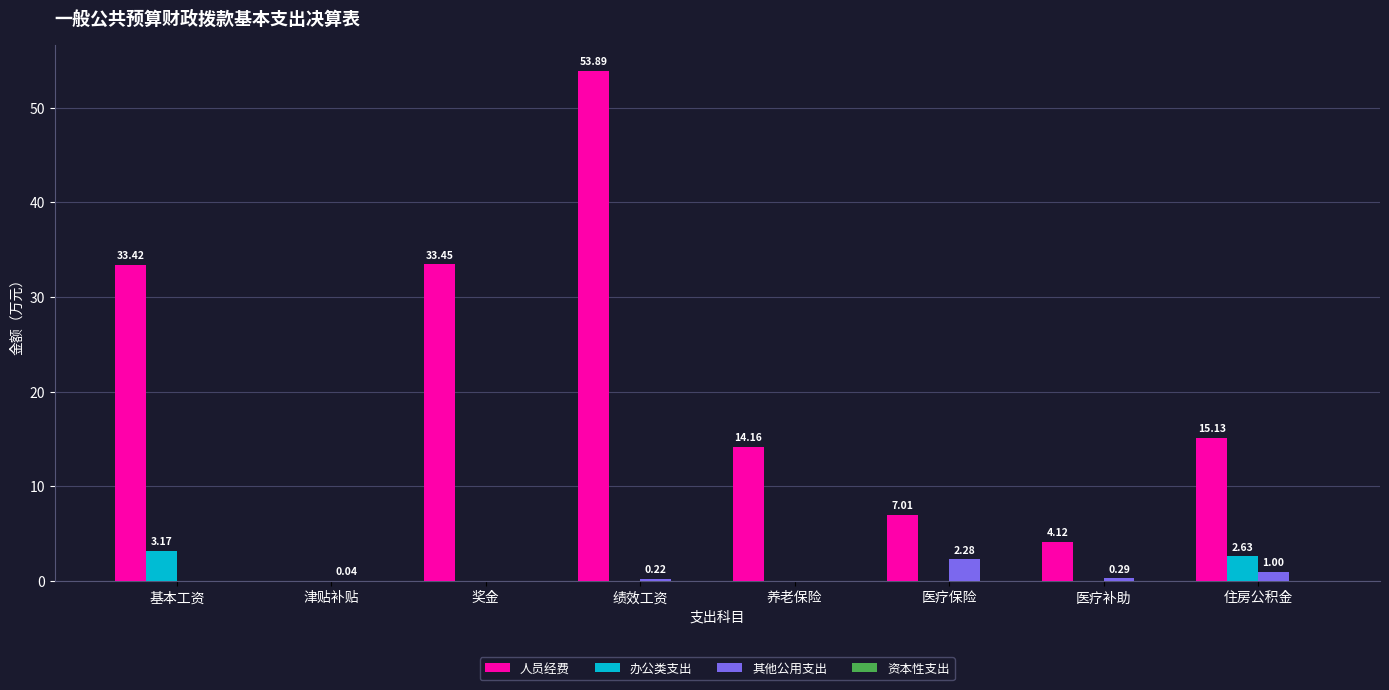

True or false: 人员经费 has a value of -32.8 at 津贴补贴.

False